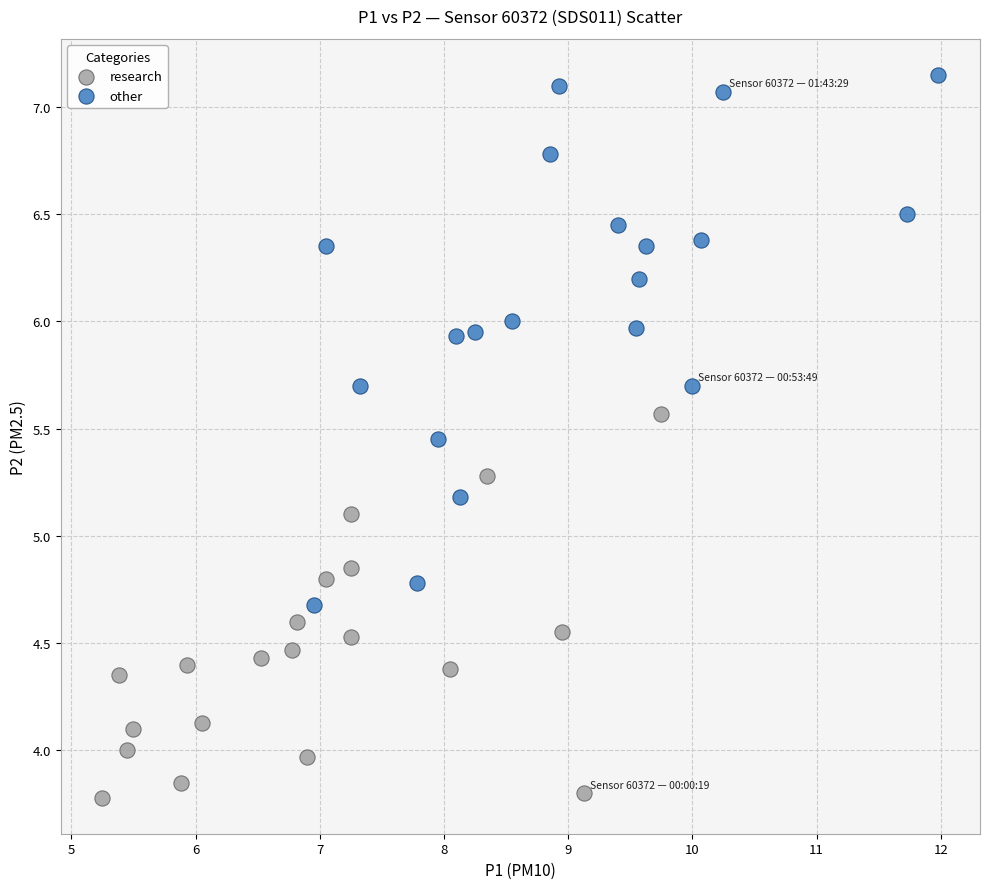

Which series has the widest spread of Y values?

other